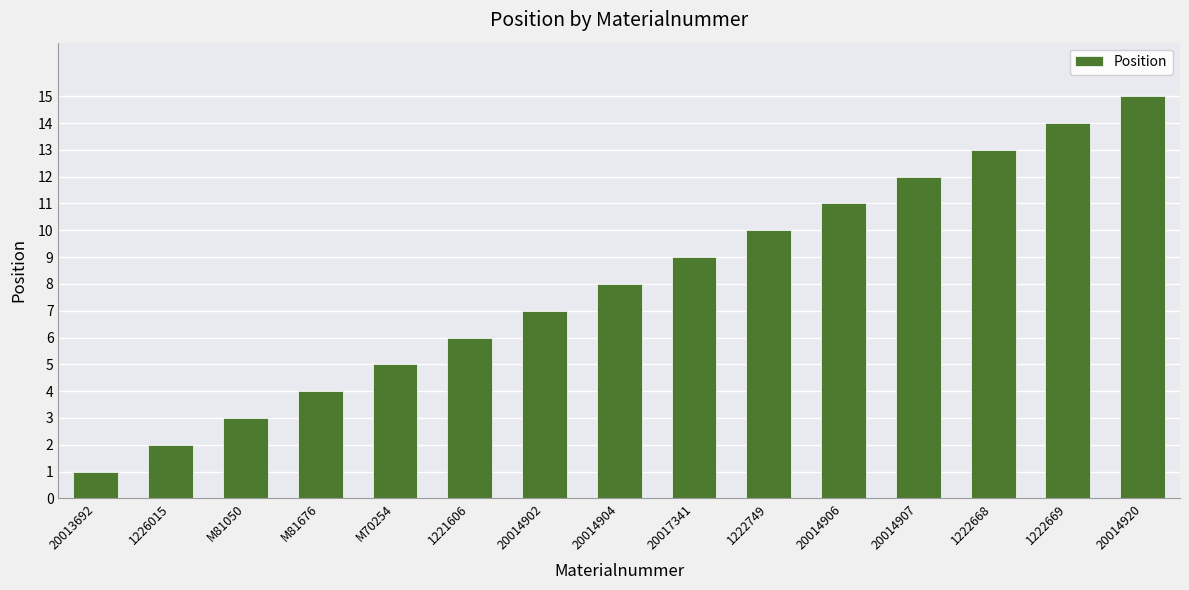

Reading left to right, list all the values displayed in this chart.

20013692=1	1226015=2	M81050=3	M81676=4	M70254=5	1221606=6	20014902=7	20014904=8	20017341=9	1222749=10	20014906=11	20014907=12	1222668=13	1222669=14	20014920=15